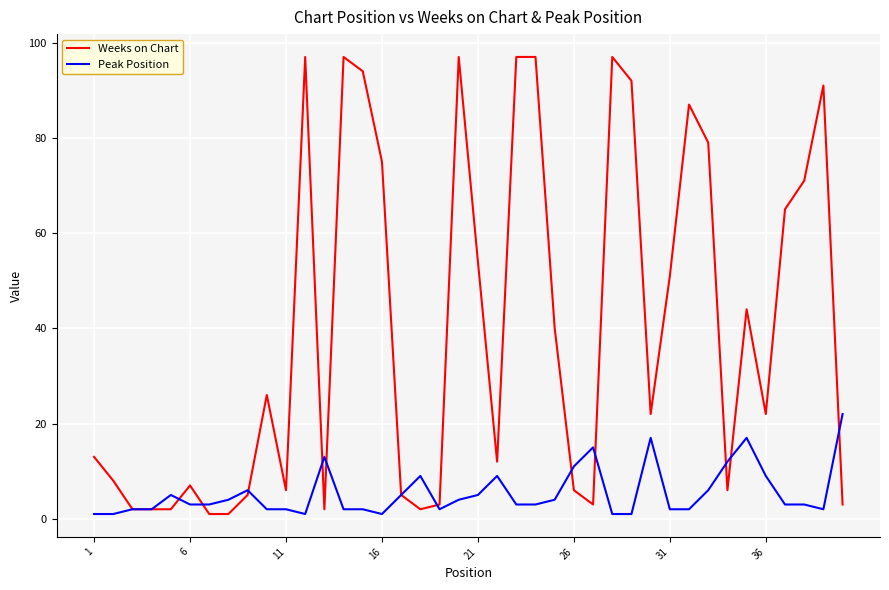

Which series has the largest range (max minus min)?

Weeks on Chart